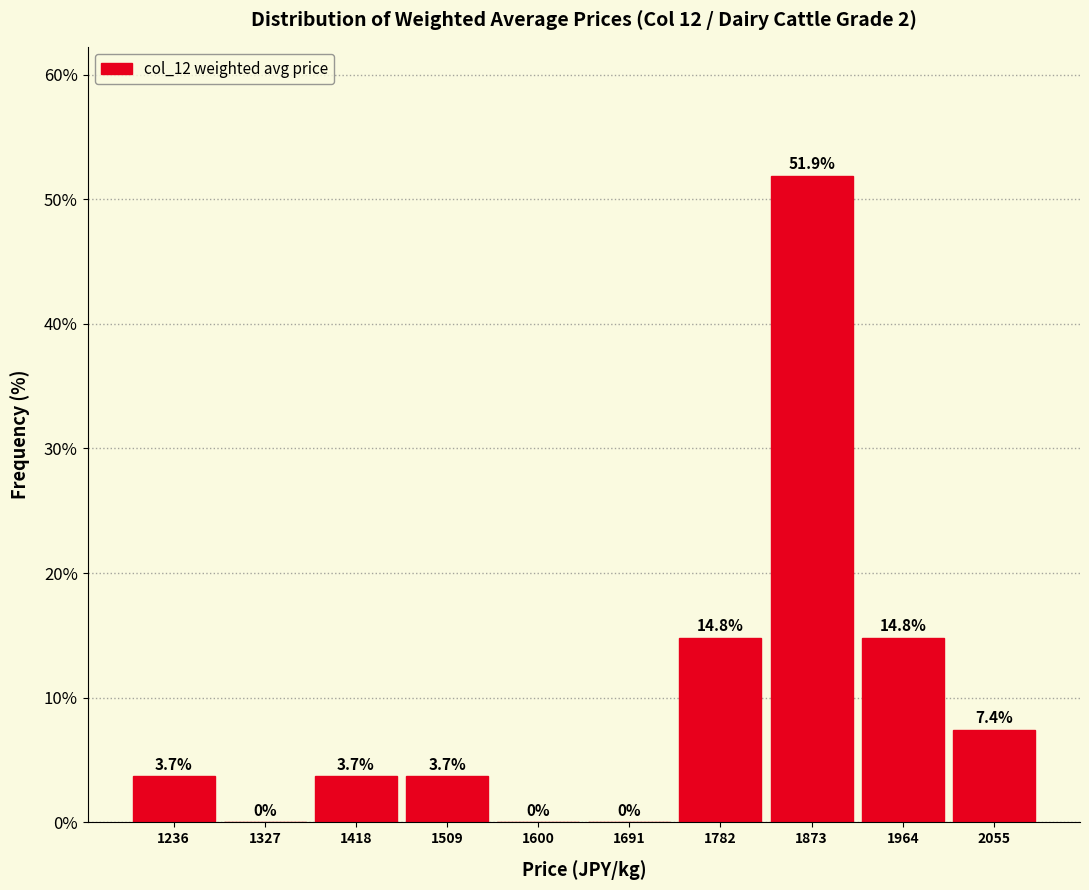

Over which range of the x-axis is the bar tallest?

1830 to 1920